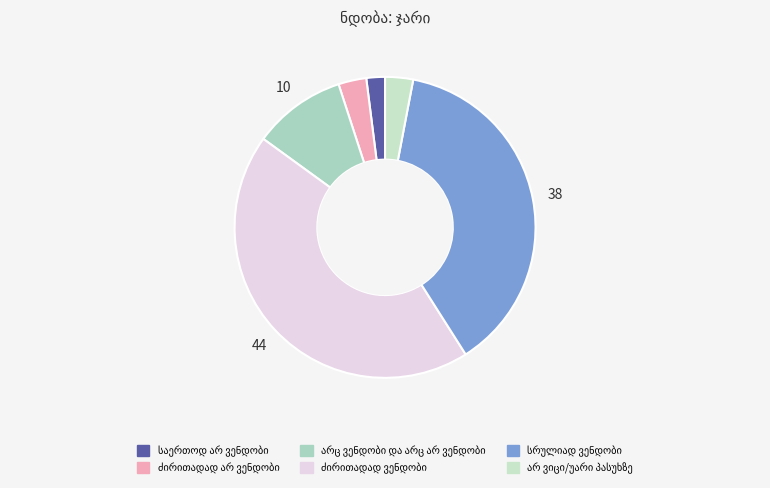

Count the number of slices in the pie.

6